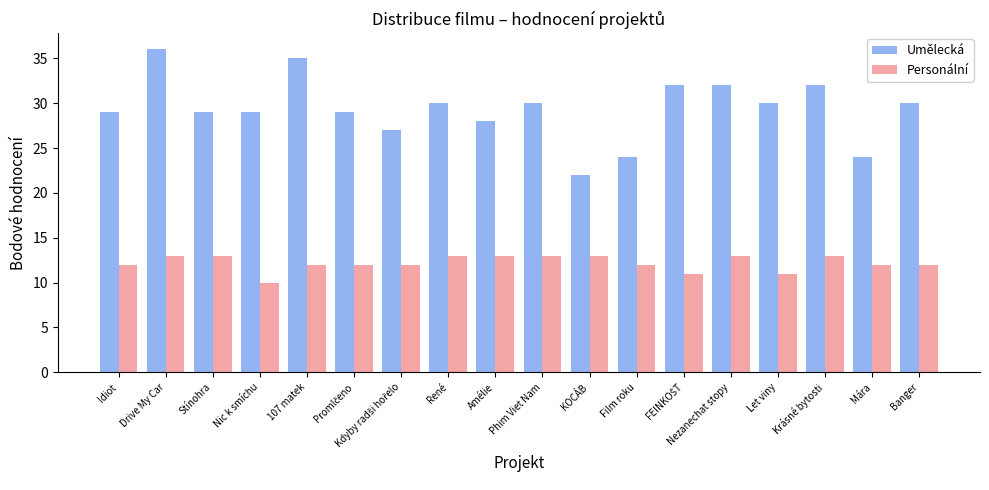

What is the total value across all series at KOCÁB?

35